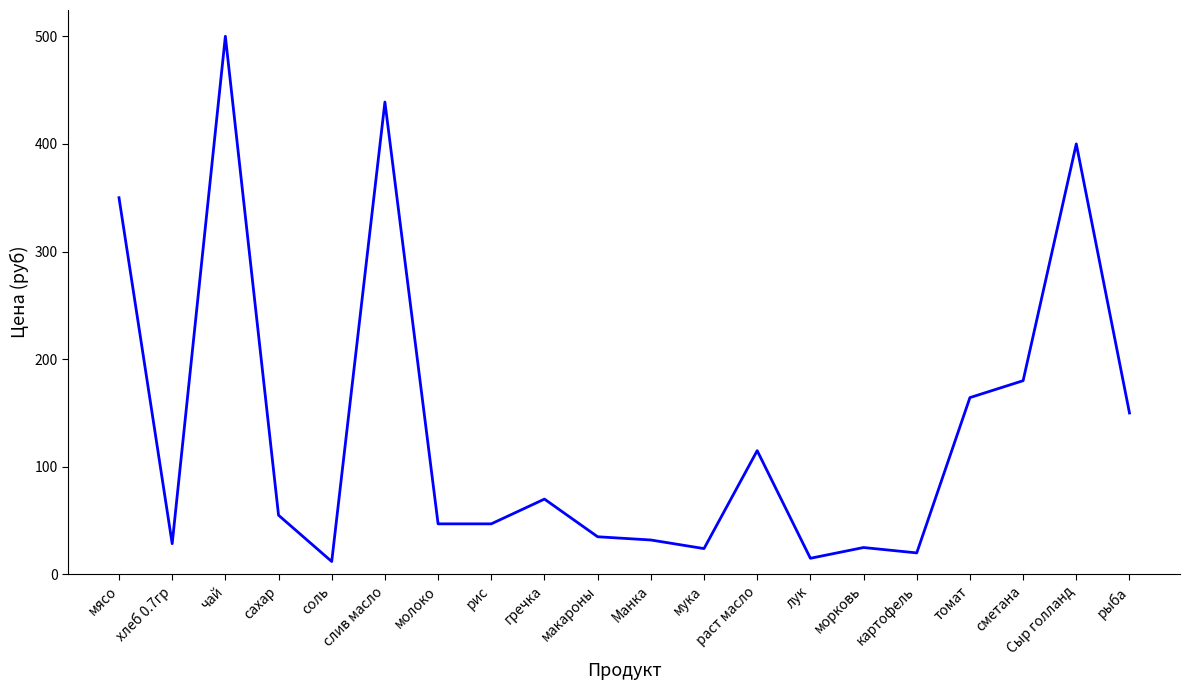

Approximately how many times larger is the value at мука compared to гречка?

0.3